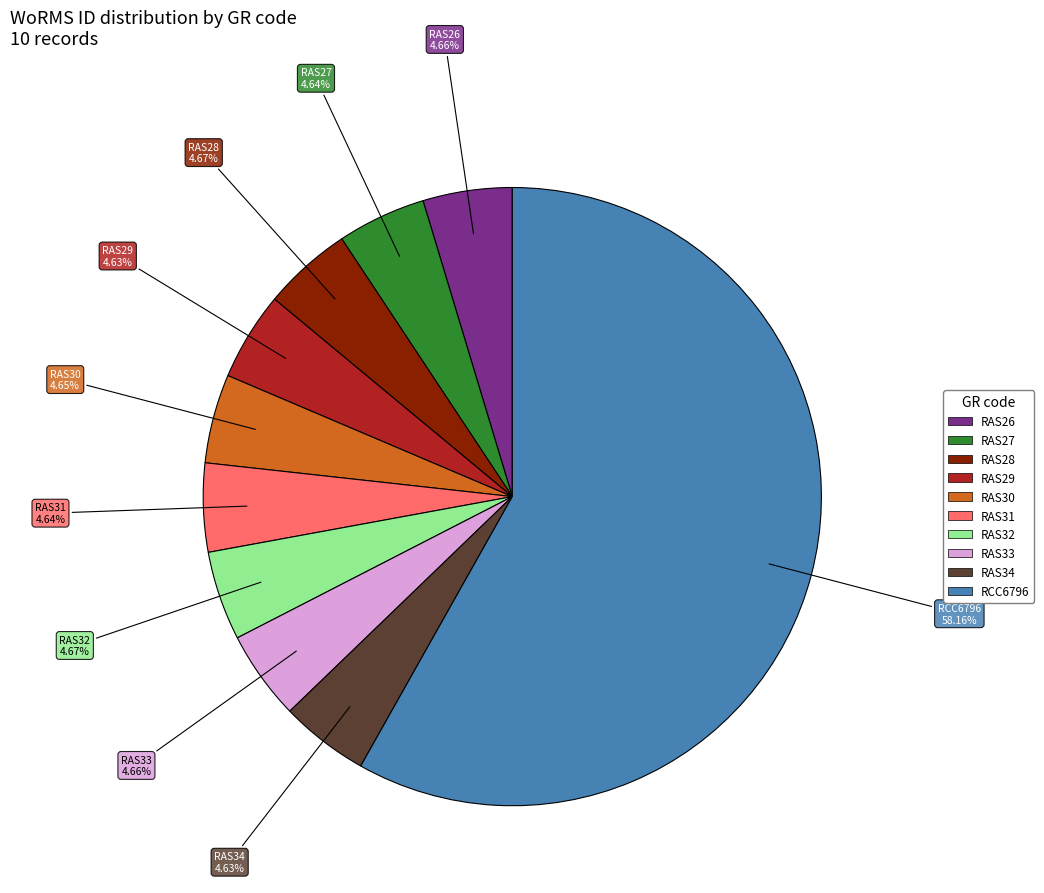

Which has a higher value, RAS29 or RCC6796?

RCC6796